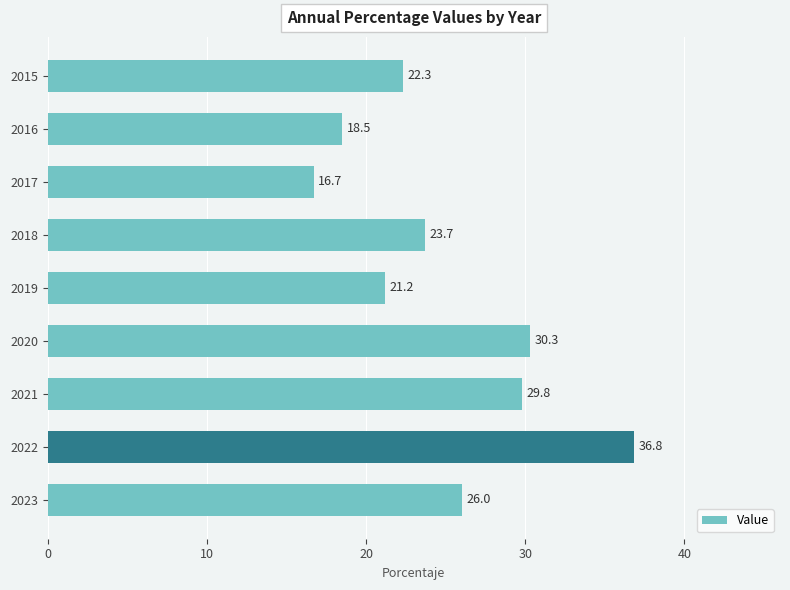

What is the value of the 8th bar from the top?

36.8